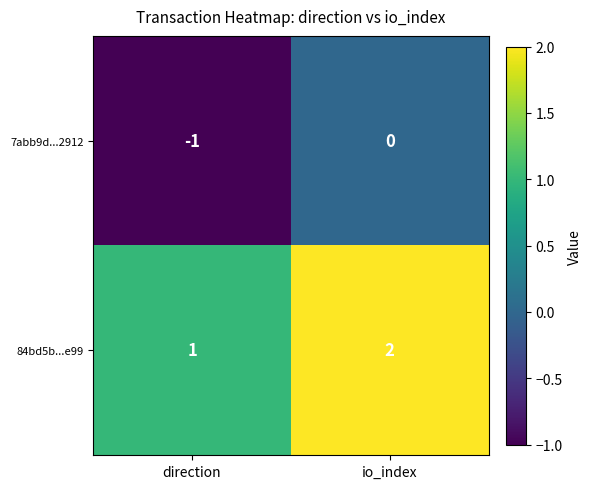

Which series has the largest total across all categories?

84bd5b...e99